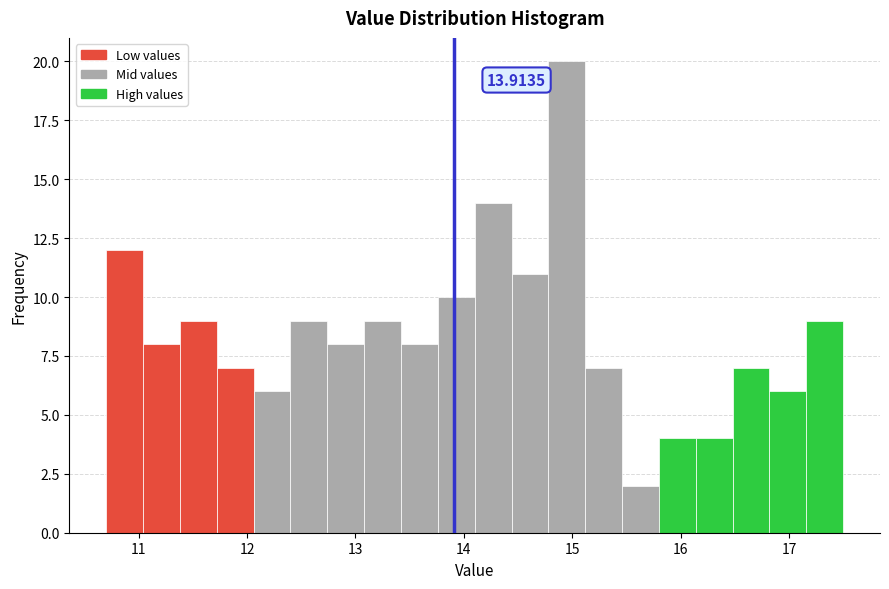

Around what value on the x-axis is the tallest bar? Give the approximate position of its centre, as read against the axis.

15.0